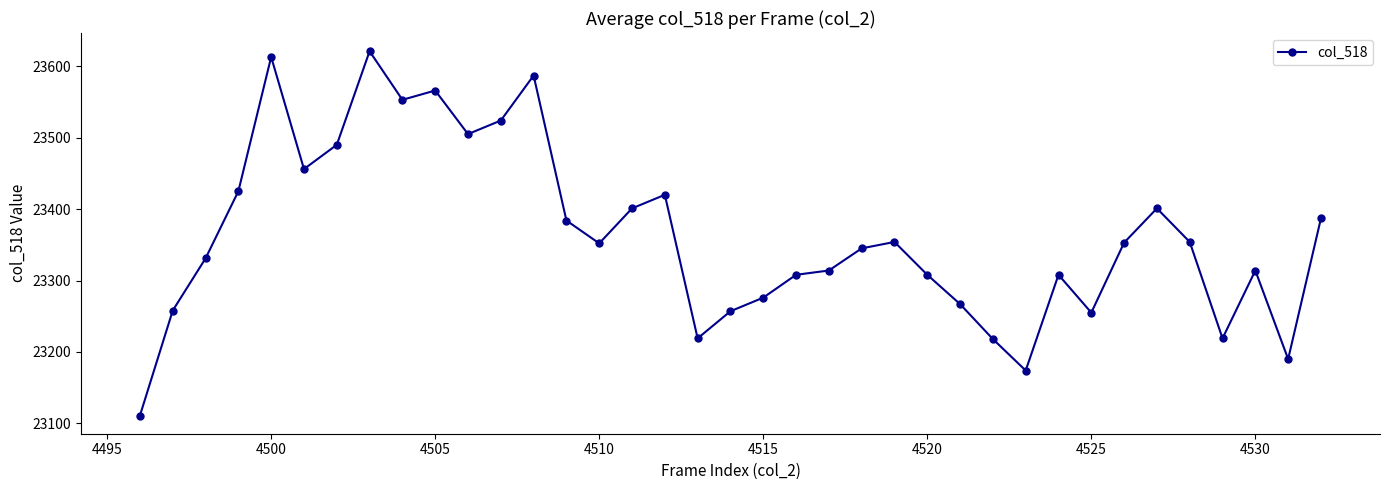

How many series are shown in this chart?

1